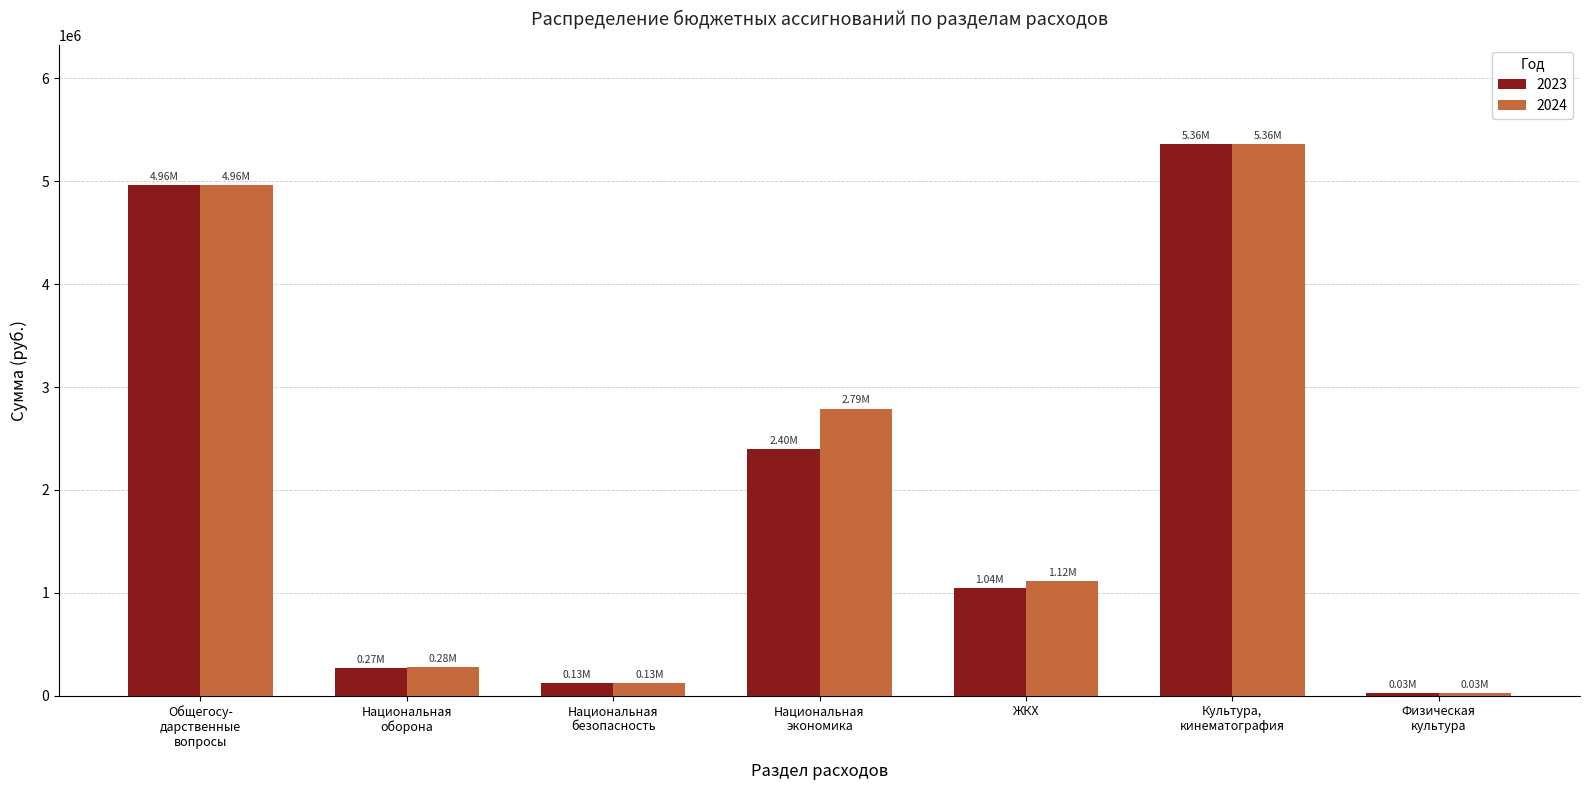

Which category has the highest value in the 2023 series?

Культура,
кинематография